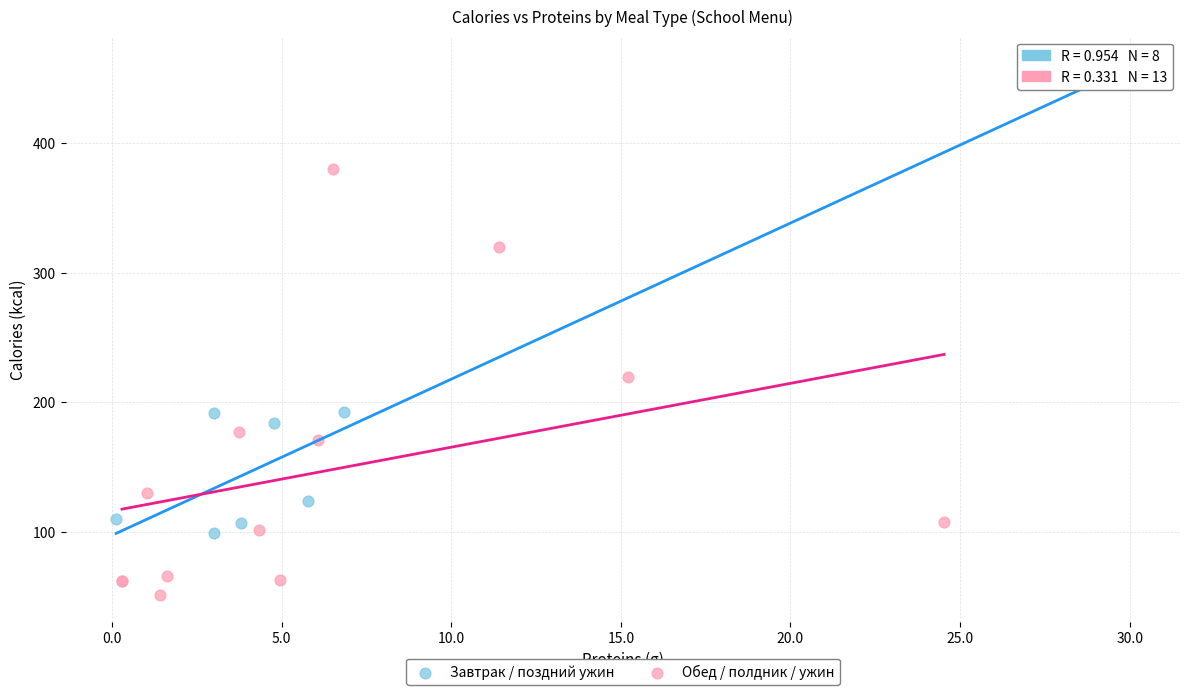

Which series has the largest Y range (max minus min)?

Завтрак / поздний ужин